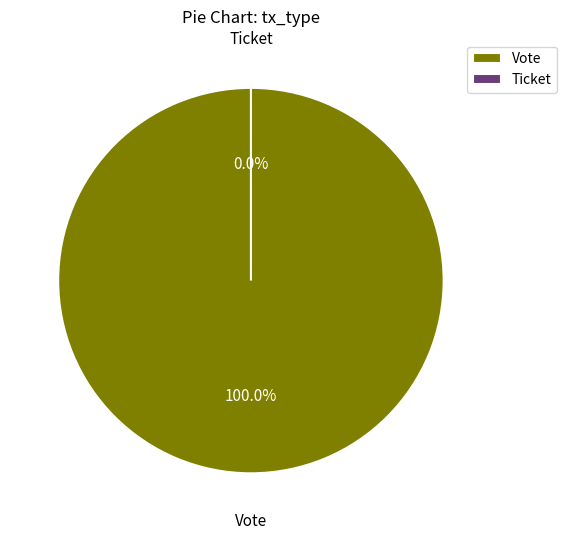

Is there any slice that represents more than half of the pie?

Yes